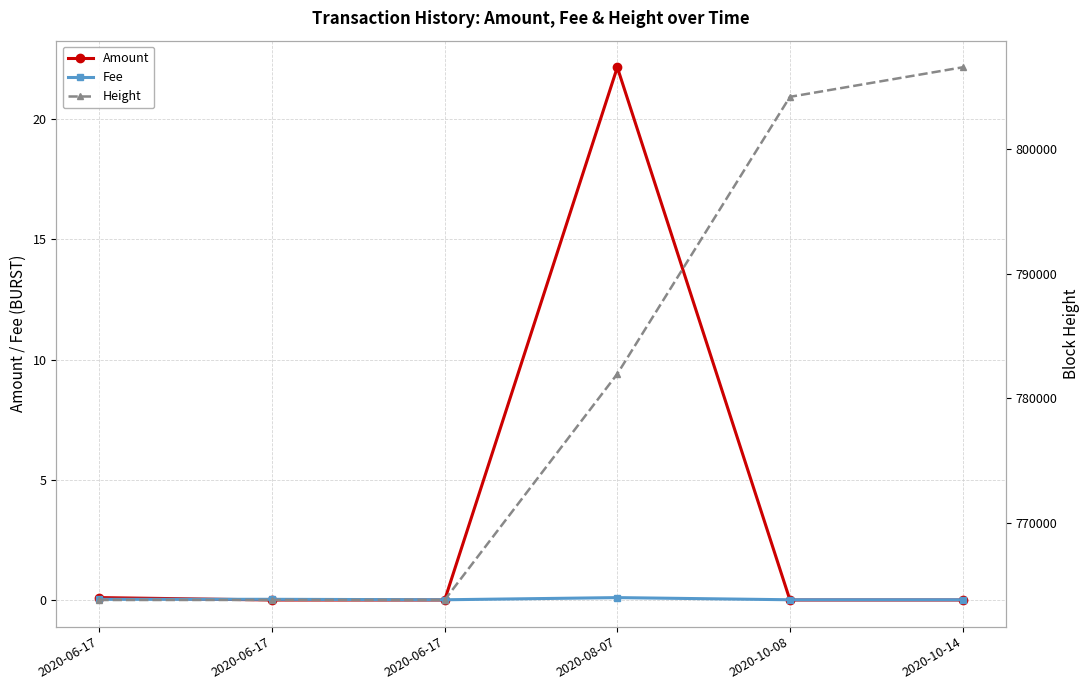

At which category is the sum across all series the highest?

2020-10-14